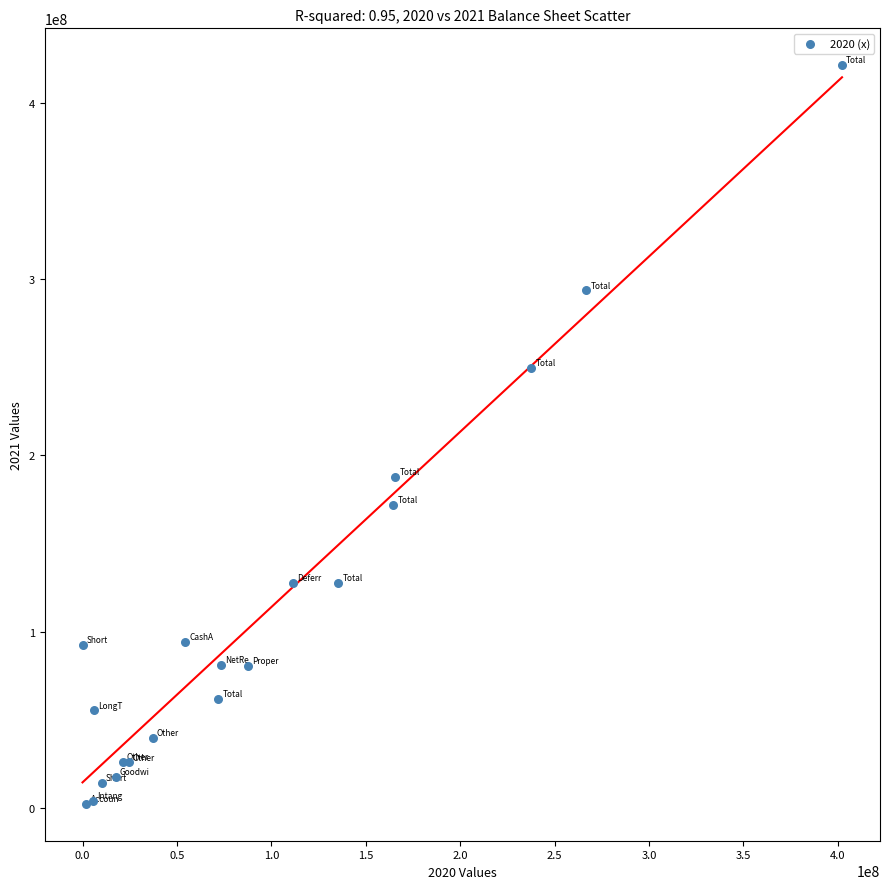

What Y value in the scatter plot is closest to 211878000?

187997000